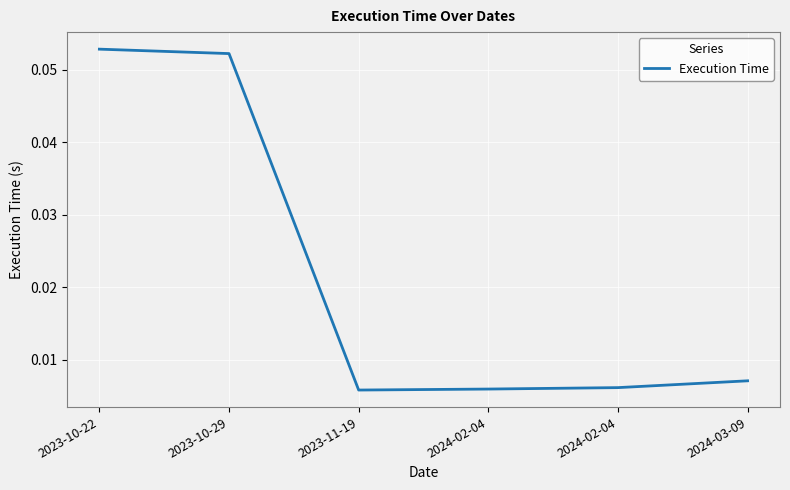

Reading right to left, extract all data points from this chart.

0.0	0.0	0.0	0.0	0.1	0.1